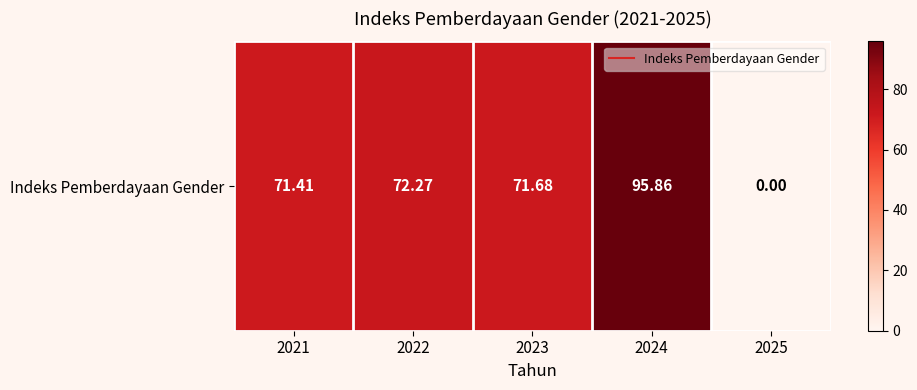

List the labels in order of value, largest first.

2024, 2022, 2023, 2021, 2025